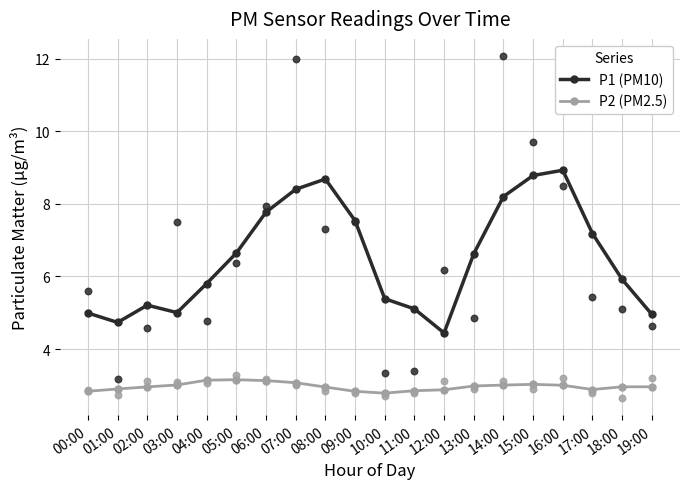

Which series contains the lowest Y value?

P2 (PM2.5)